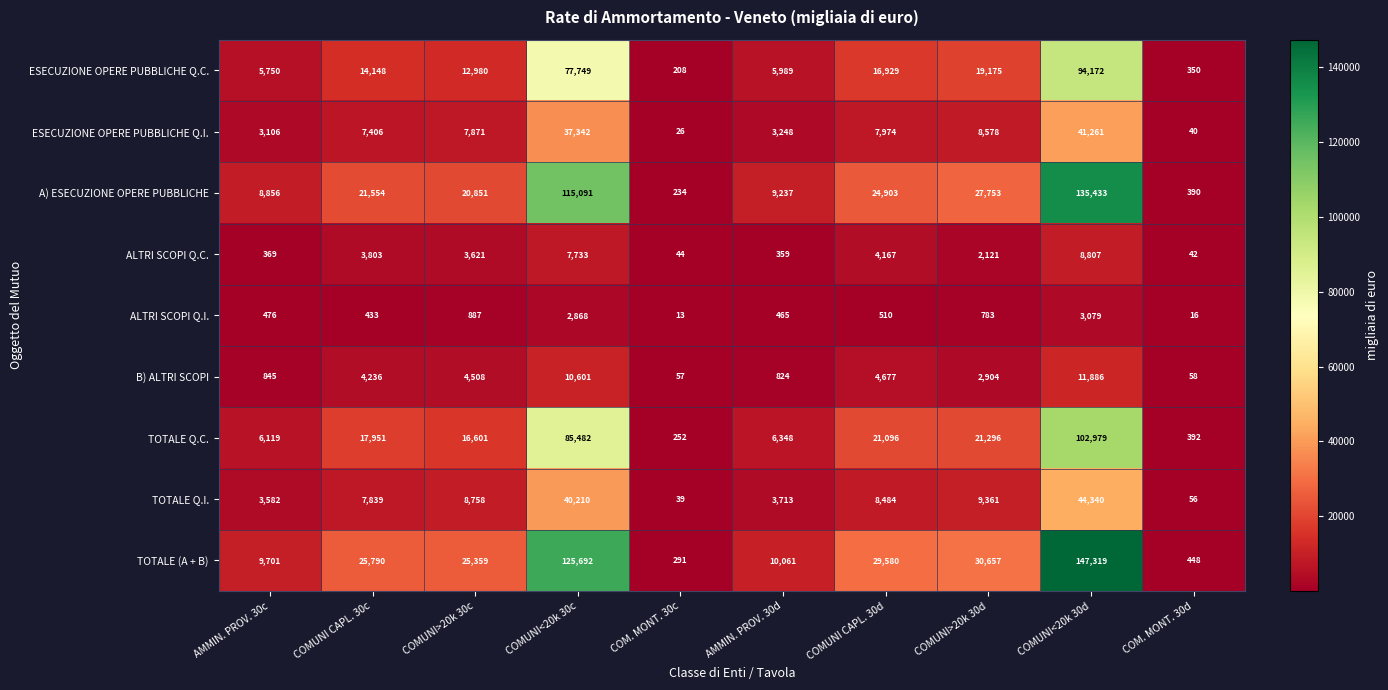

How many distinct data groups are displayed?

9